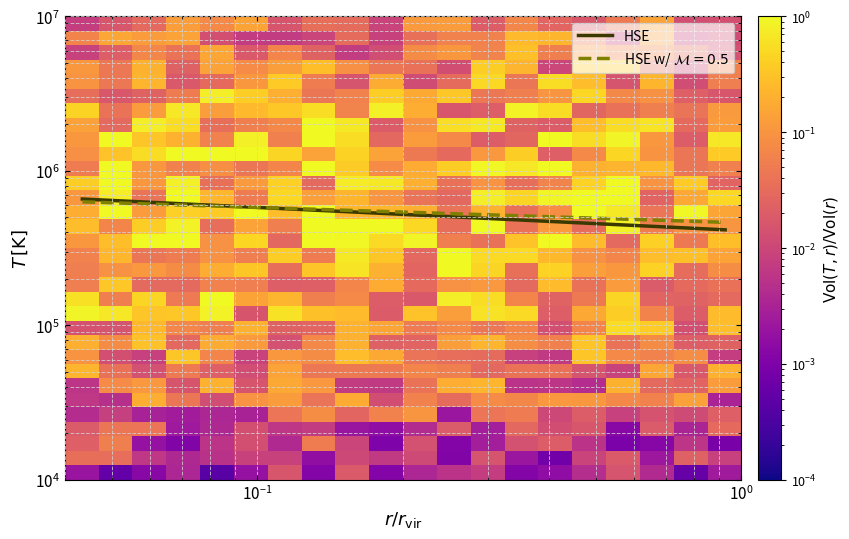

Count the number of data series in this chart.

33